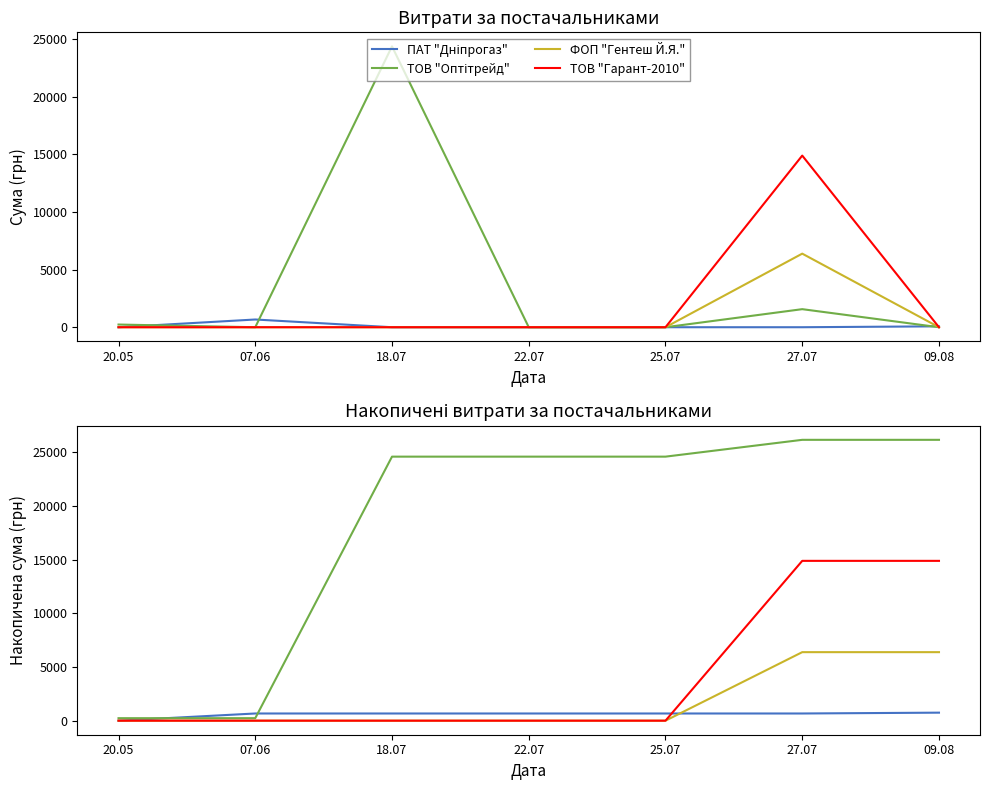

Reading right to left, transcribe all the data shown in this chart.

ПАТ "Дніпрогаз": 09.08=747.4	27.07=670.0	25.07=670.0	22.07=670.0	18.07=670.0	07.06=670.0	20.05=0.0
ТОВ "Оптітрейд": 09.08=26169.0	27.07=26169.0	25.07=24602.0	22.07=24602.0	18.07=24602.0	07.06=233.0	20.05=233.0
ФОП "Гентеш Й.Я.": 09.08=6385.0	27.07=6385.0	25.07=0.0	22.07=0.0	18.07=0.0	07.06=0.0	20.05=0.0
ТОВ "Гарант-2010": 09.08=14892.0	27.07=14892.0	25.07=0.0	22.07=0.0	18.07=0.0	07.06=0.0	20.05=0.0